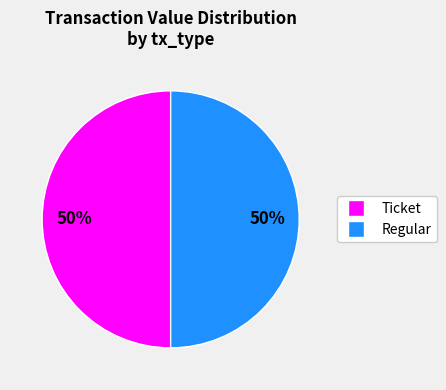

What is the ratio of the value at Ticket to the value at Regular?

1.0